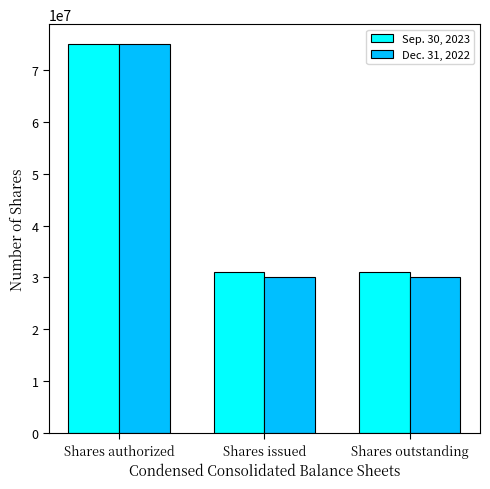

Which series changed the most between Shares authorized and Shares issued?

Dec. 31, 2022